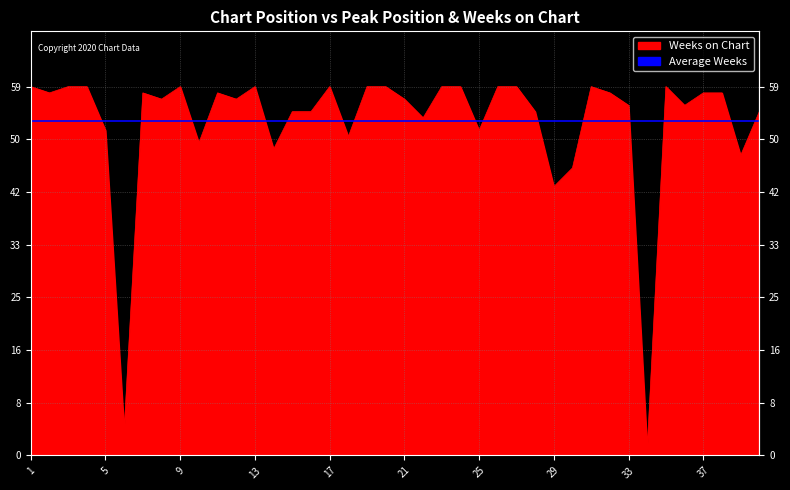

What is the minimum value shown in the chart?

1